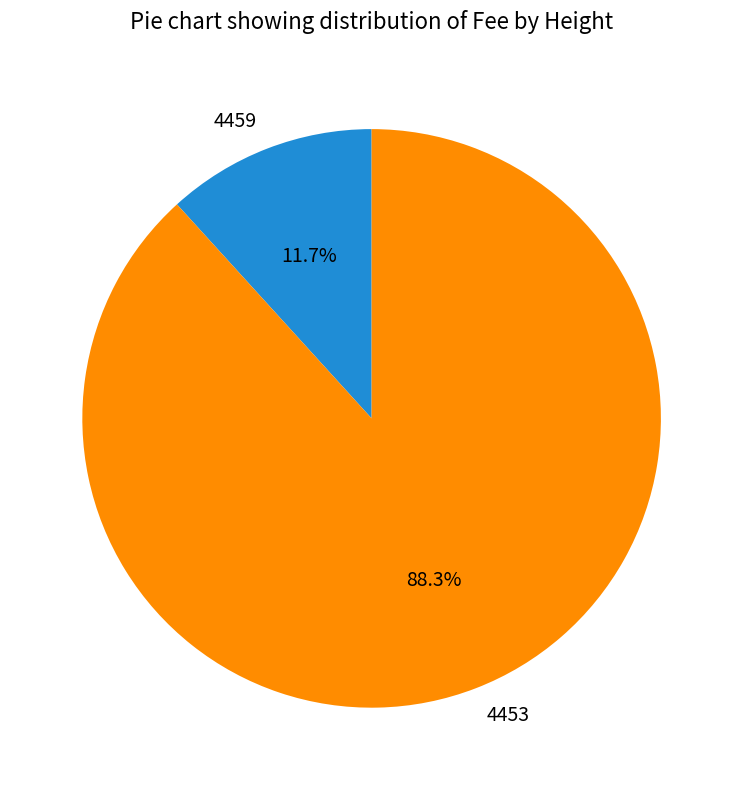

Rank the categories by value from highest to lowest.

4453, 4459